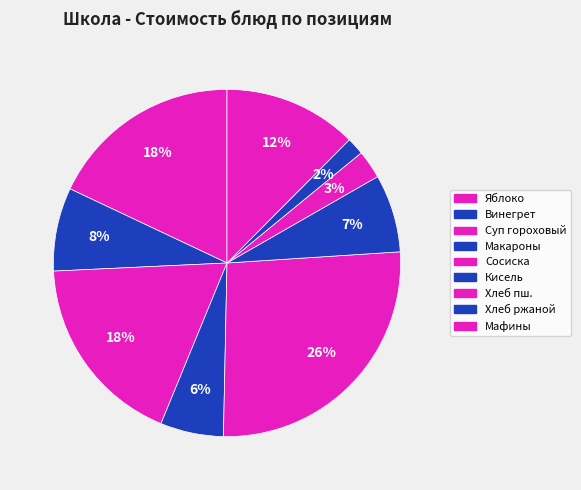

How many segments does this pie chart have?

9